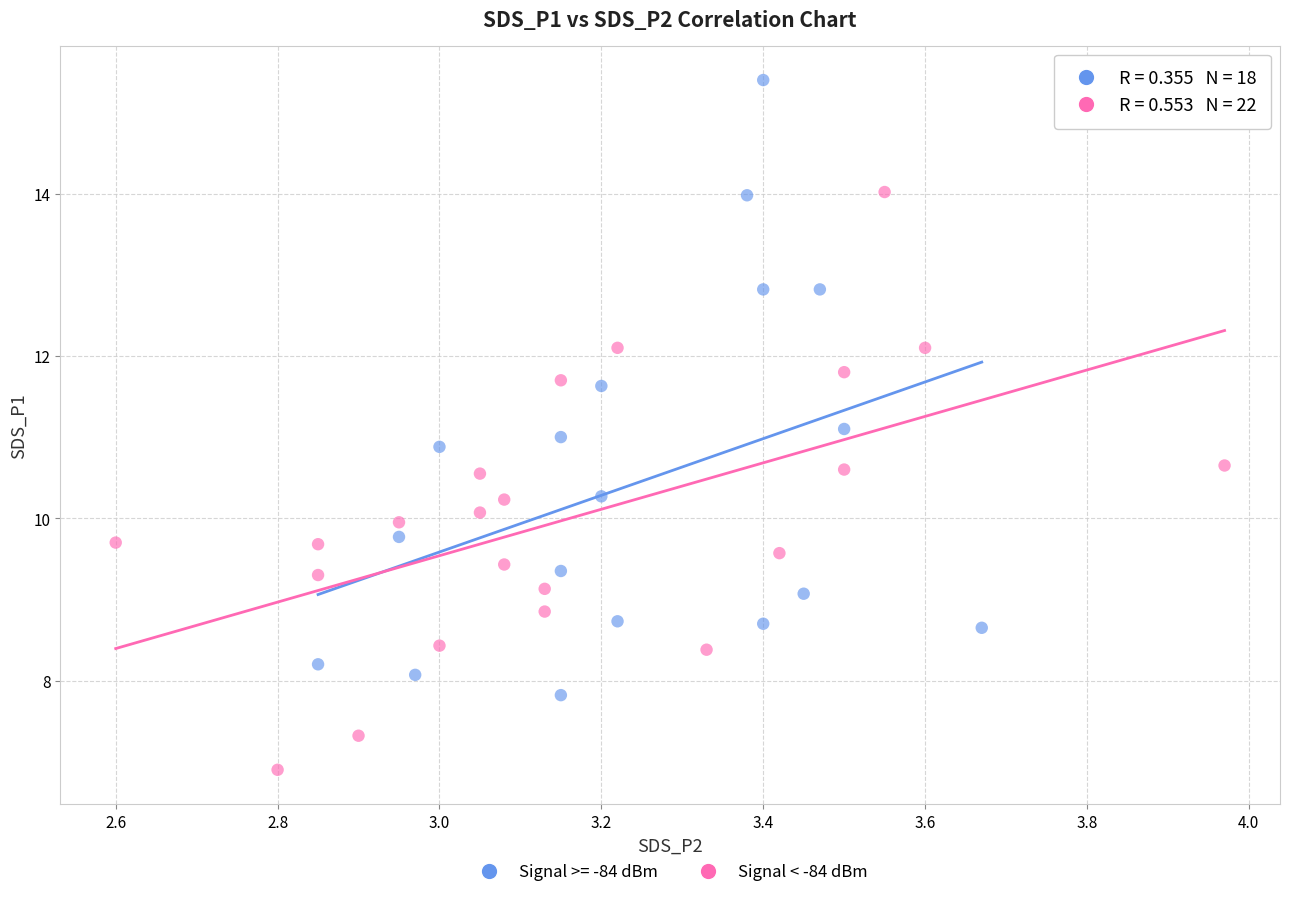

Which series has the largest Y range (max minus min)?

Signal >= -84 dBm